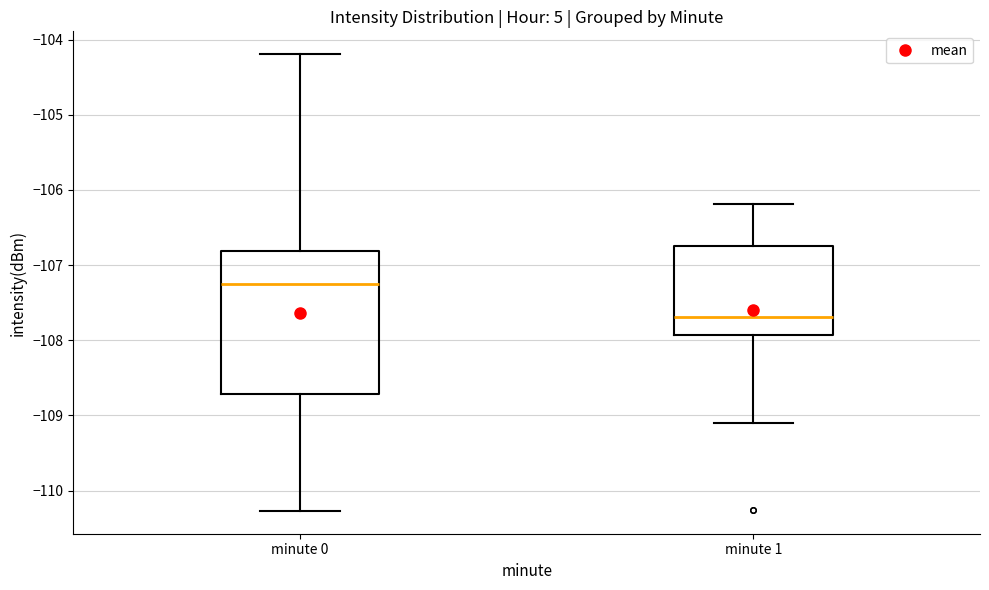

Which box has the lowest median line?

minute 1